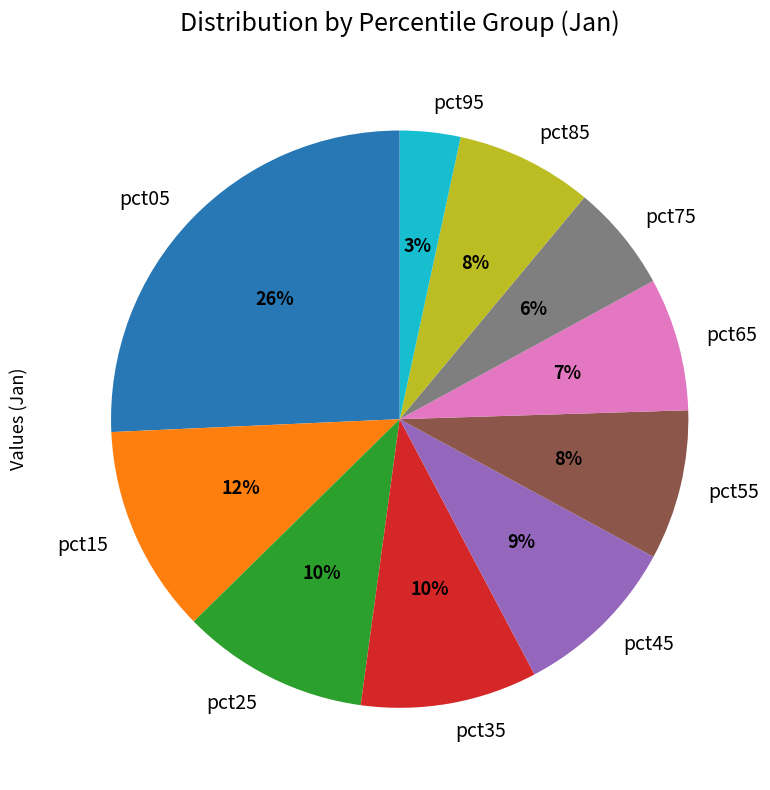

To the nearest percent, what percentage of the pie is pct35?

10%